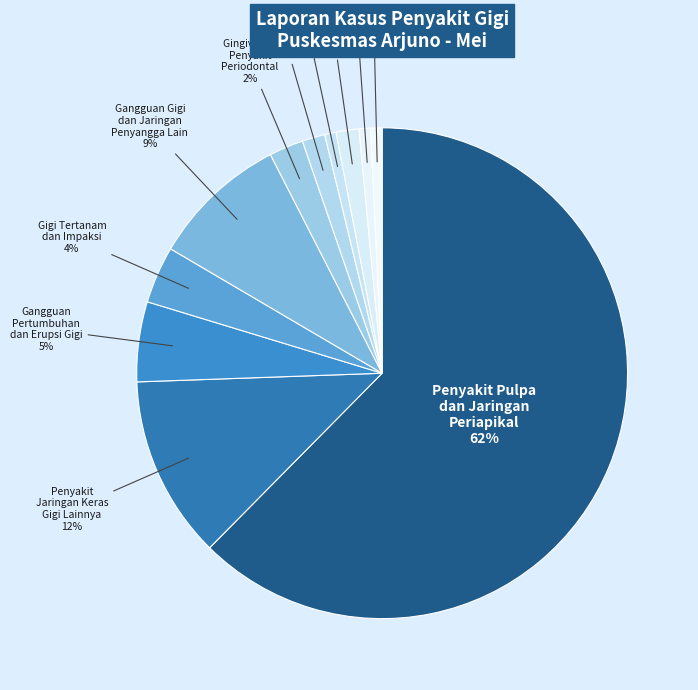

Count the number of slices in the pie.

11